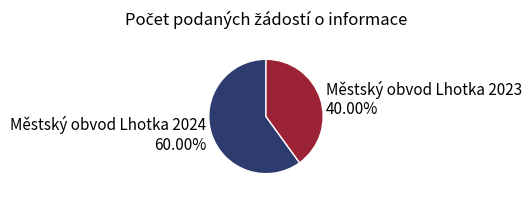

To the nearest percent, what is the average slice percentage?

50%